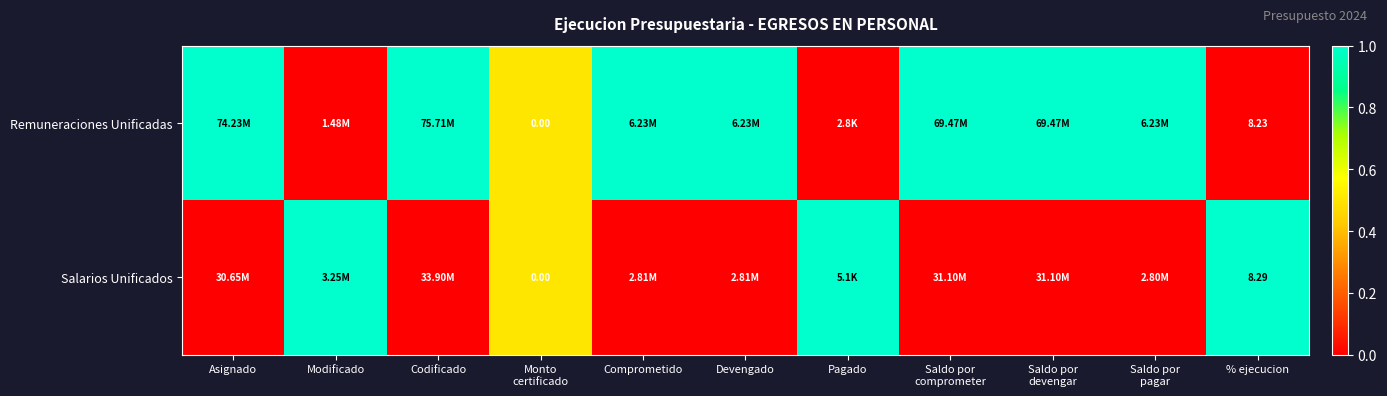

What is the total value across all series at % ejecucion?

16.5